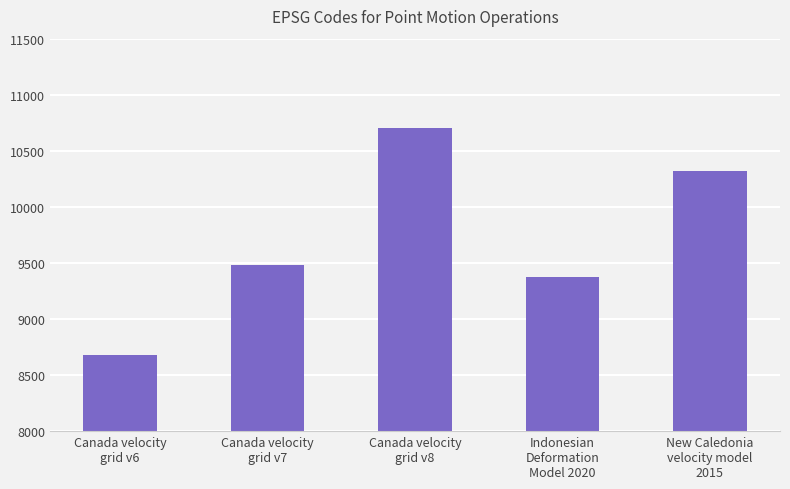

Which category has the highest value across all series?

Canada velocity
grid v8